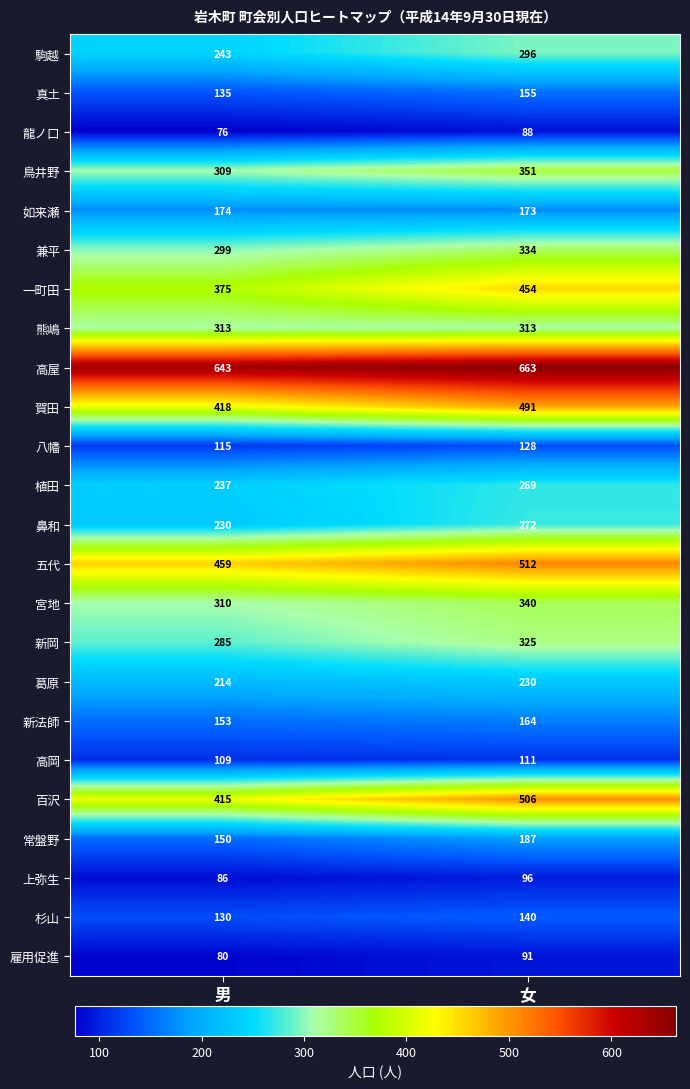

How many distinct data groups are displayed?

24